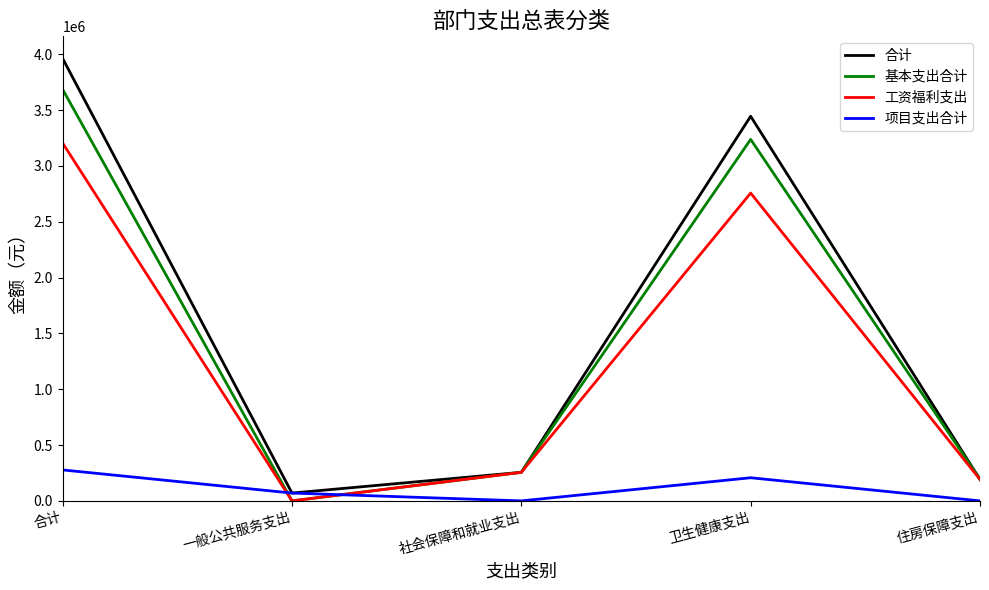

At which label does 工资福利支出 reach its peak?

合计